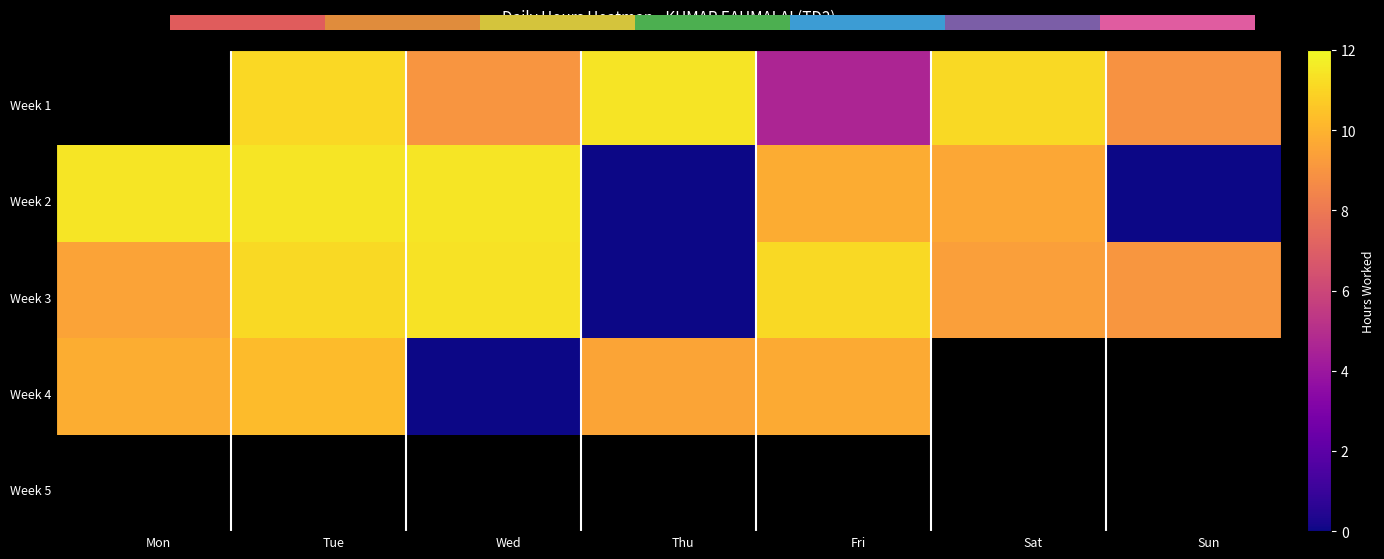

Reading left to right, extract all data points from this chart.

28=11.1	29=9.0	30=11.4	31=4.6	1=11.1	2=8.9	3=11.5	4=11.5	5=11.5	6=0.0	7=9.8	8=9.6	9=0.0	10=9.5	11=11.2	12=11.3	13=0.0	14=11.1	15=9.4	16=9.1	17=9.8	18=10.2	19=0.0	20=9.6	21=9.7